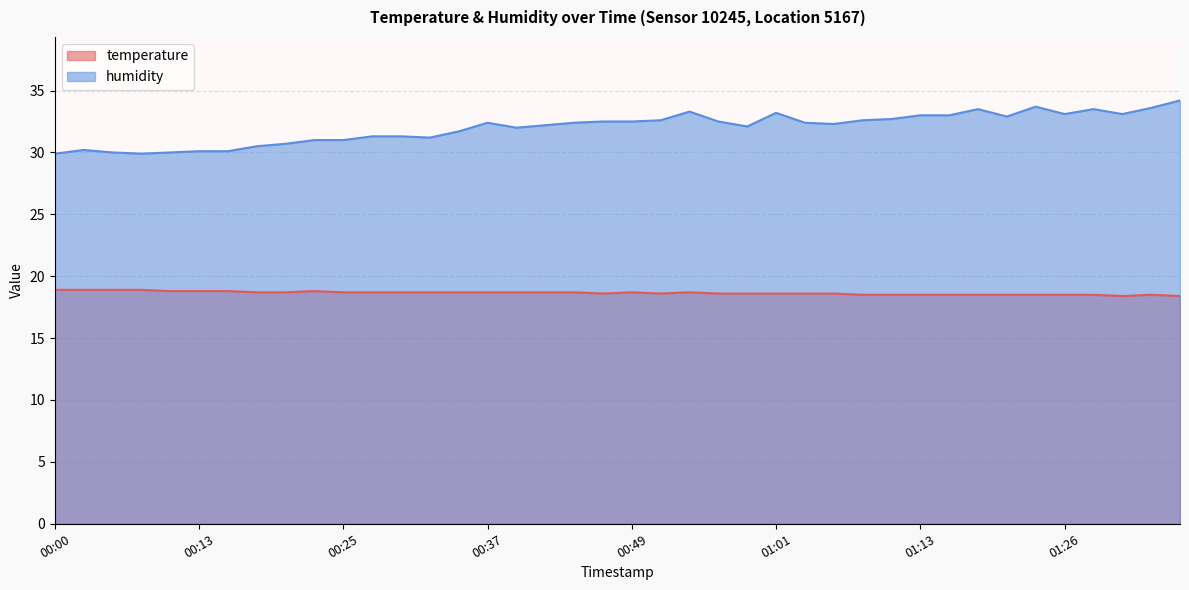

What is the difference between the highest and lowest values at 01:28?

15.0